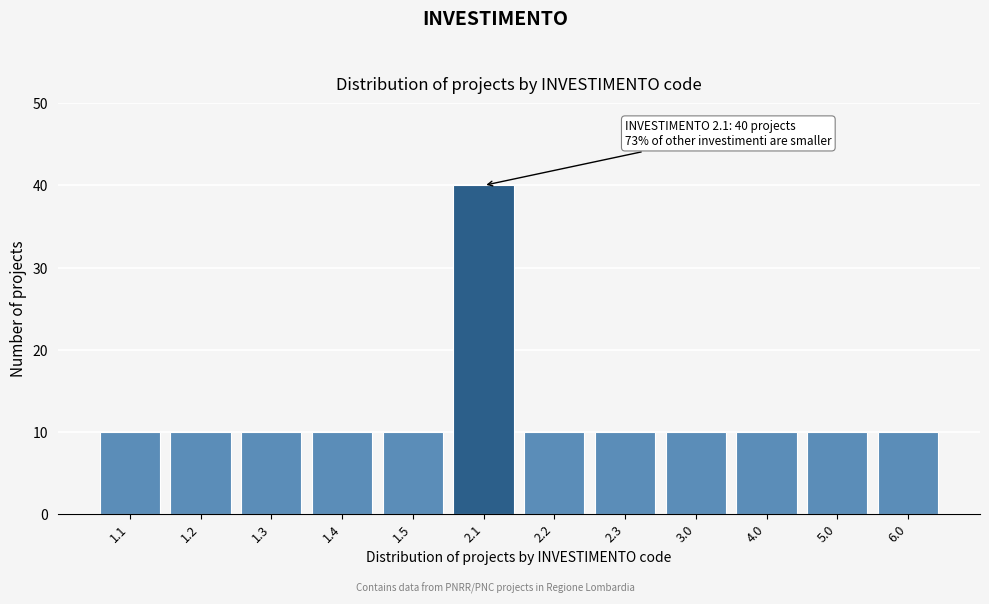

Reading left to right, what are all the values shown in this chart?

10	10	10	10	10	40	10	10	10	10	10	10